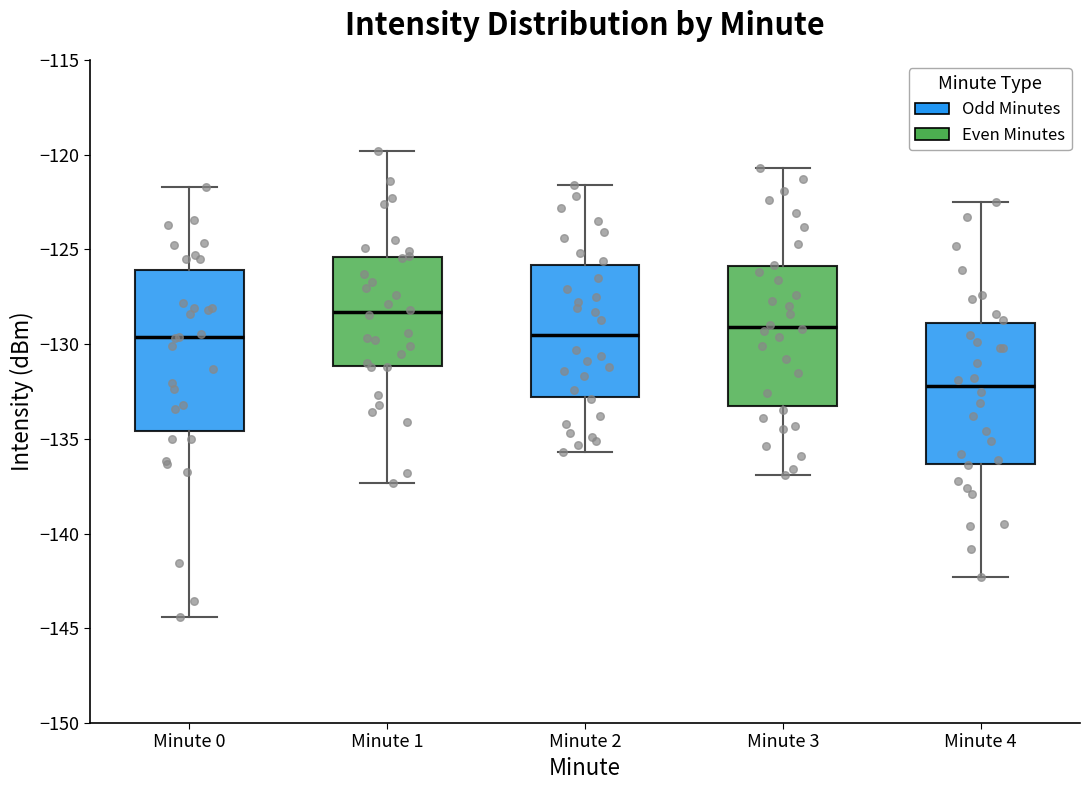

Reading left to right, read every box against the y-axis: the position of its median line, the range the box covers, and the ends of its whiskers. The values are not printed on the chart, so give them approximately, as read against the axis.

Minute 0: median -129.5, box -134.5 to -126.0, whiskers -144.5 to -121.5
Minute 1: median -128.5, box -131.0 to -125.5, whiskers -137.5 to -120.0
Minute 2: median -129.5, box -133.0 to -126.0, whiskers -135.5 to -121.5
Minute 3: median -129.0, box -133.5 to -126.0, whiskers -137.0 to -120.5
Minute 4: median -132.0, box -136.5 to -129.0, whiskers -142.5 to -122.5